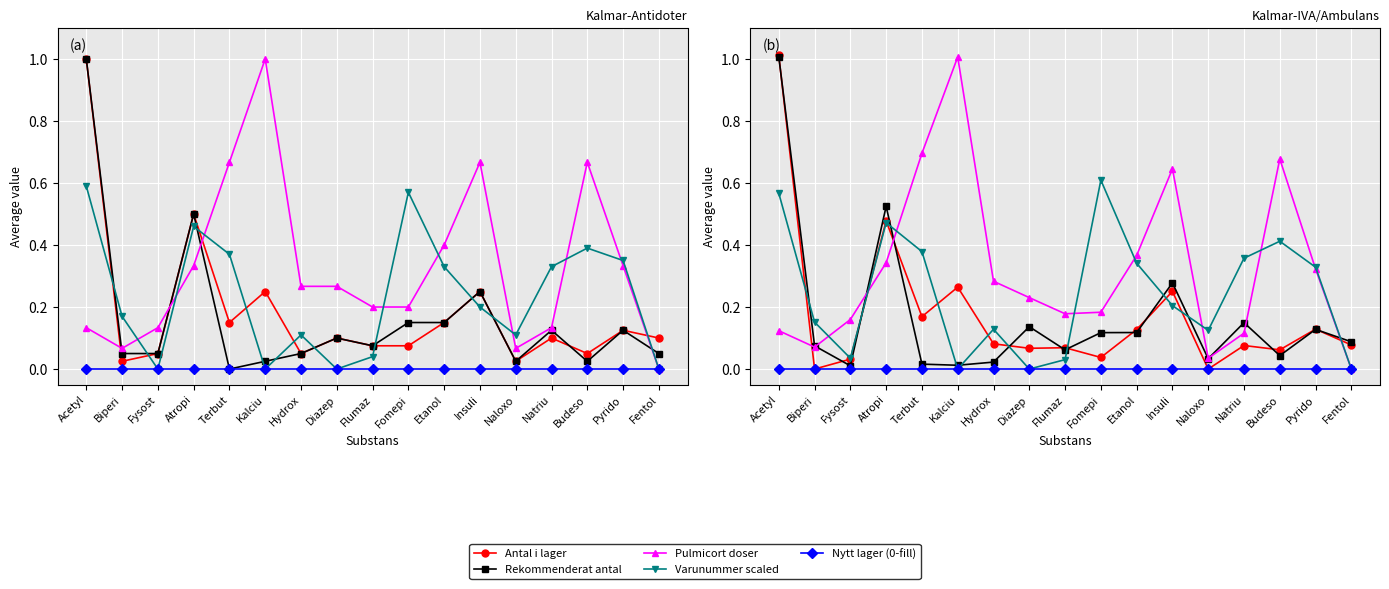

What is the spread (max minus min) of values at Terbut?

0.7